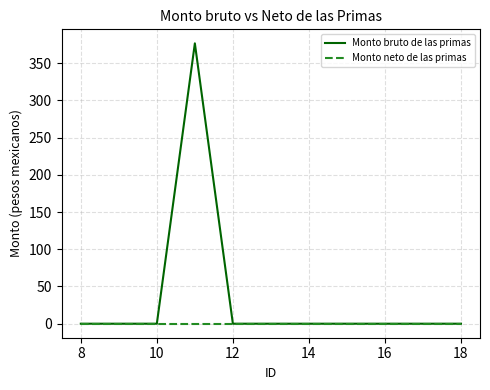

Reading right to left, list all the values displayed in this chart.

Monto bruto de las primas: 0.0	0.0	0.0	0.0	0.0	0.0	0.0	376.8	0.0	0.0	0.0
Monto neto de las primas: 0.0	0.0	0.0	0.0	0.0	0.0	0.0	0.0	0.0	0.0	0.0